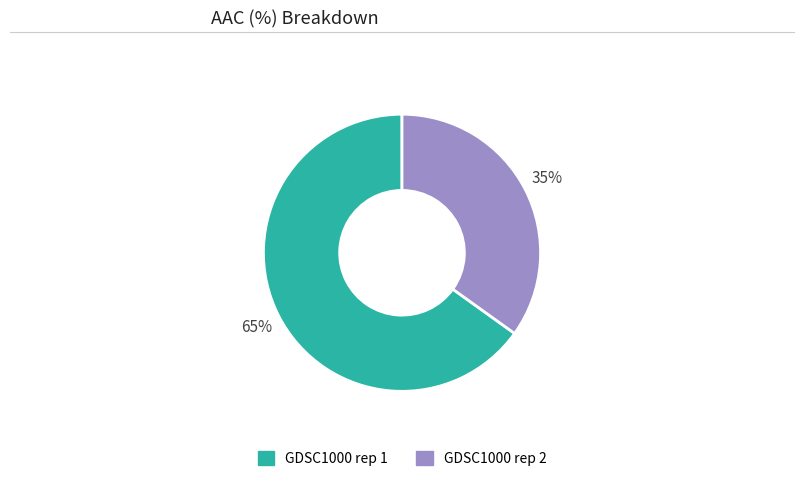

To the nearest percent, what is the average slice percentage?

50%